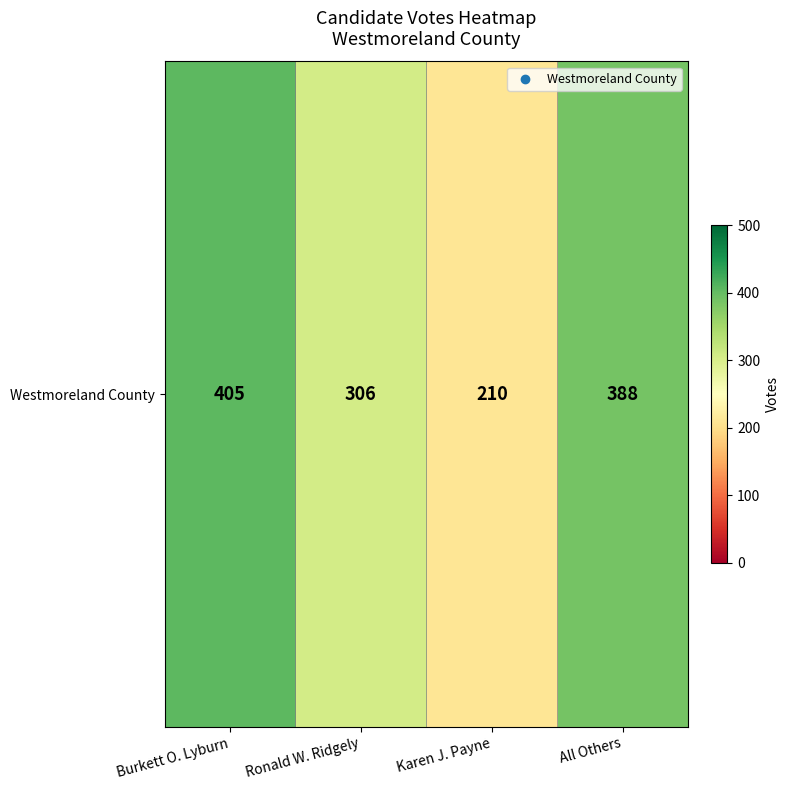

Read the value at Karen J. Payne.

210